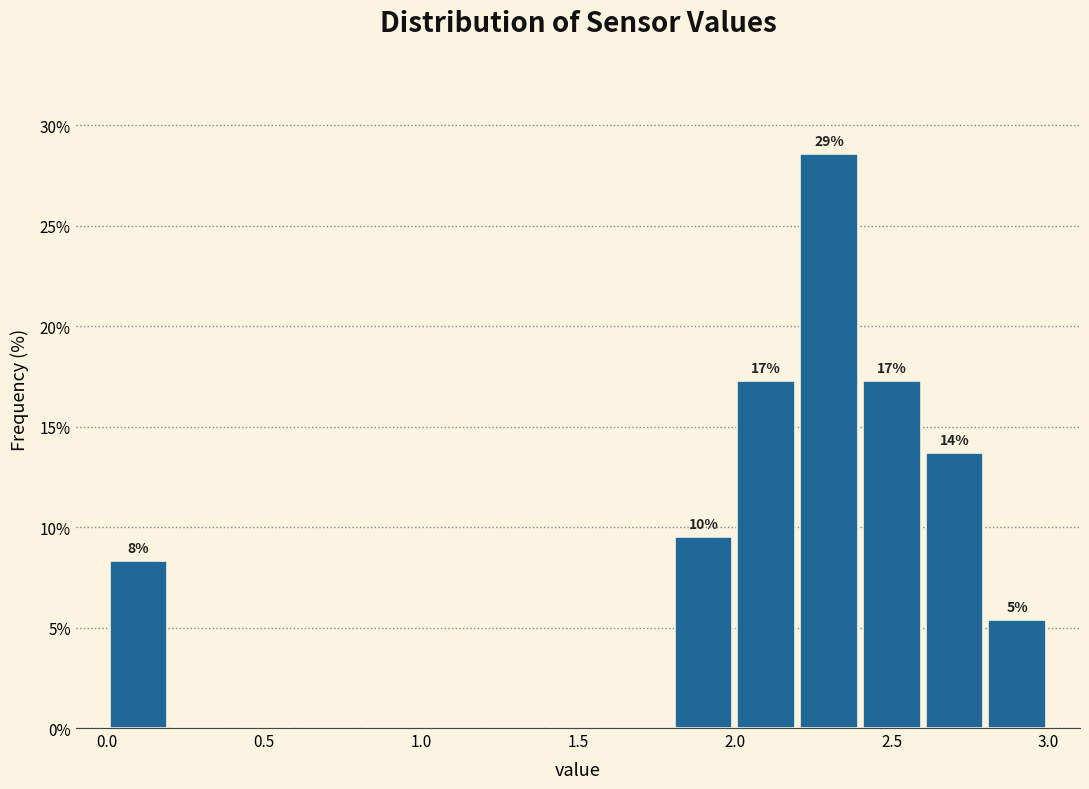

Over which range of the x-axis is the bar tallest?

2.2 to 2.4